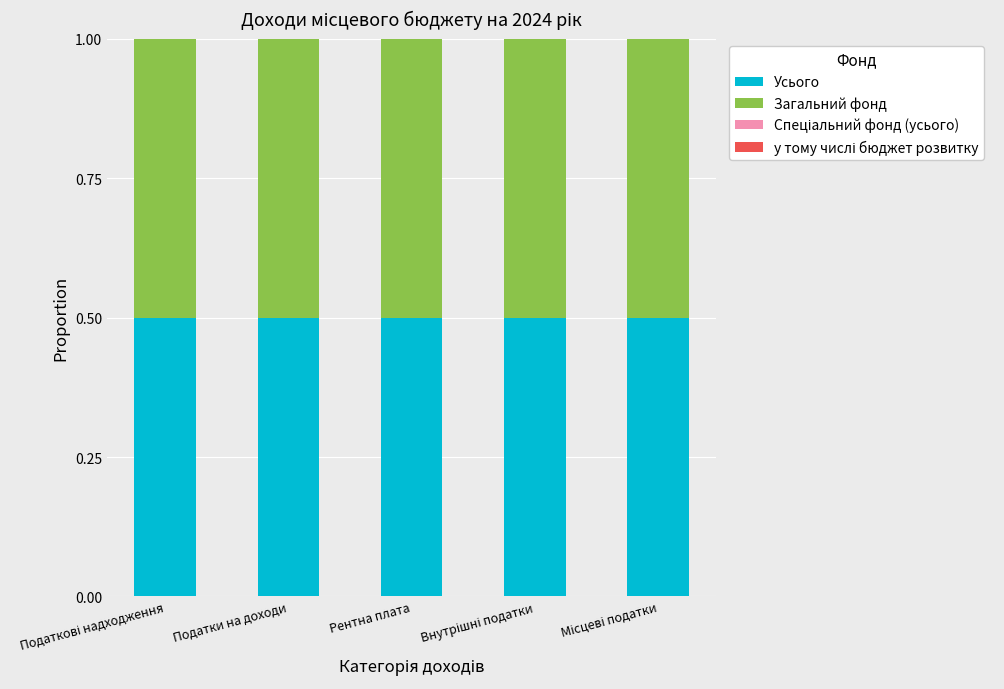

The value of Усього at Рентна плата is 0.5. True or false?

True